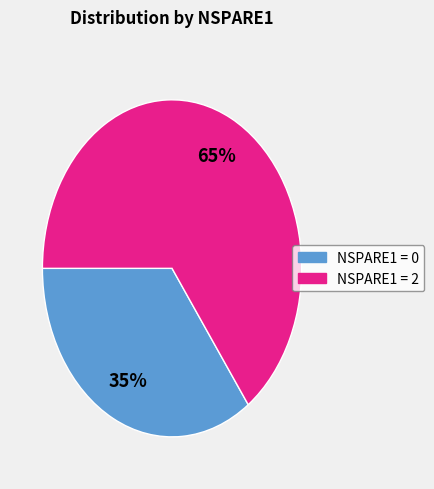

To the nearest percent, what is the average slice percentage?

50%